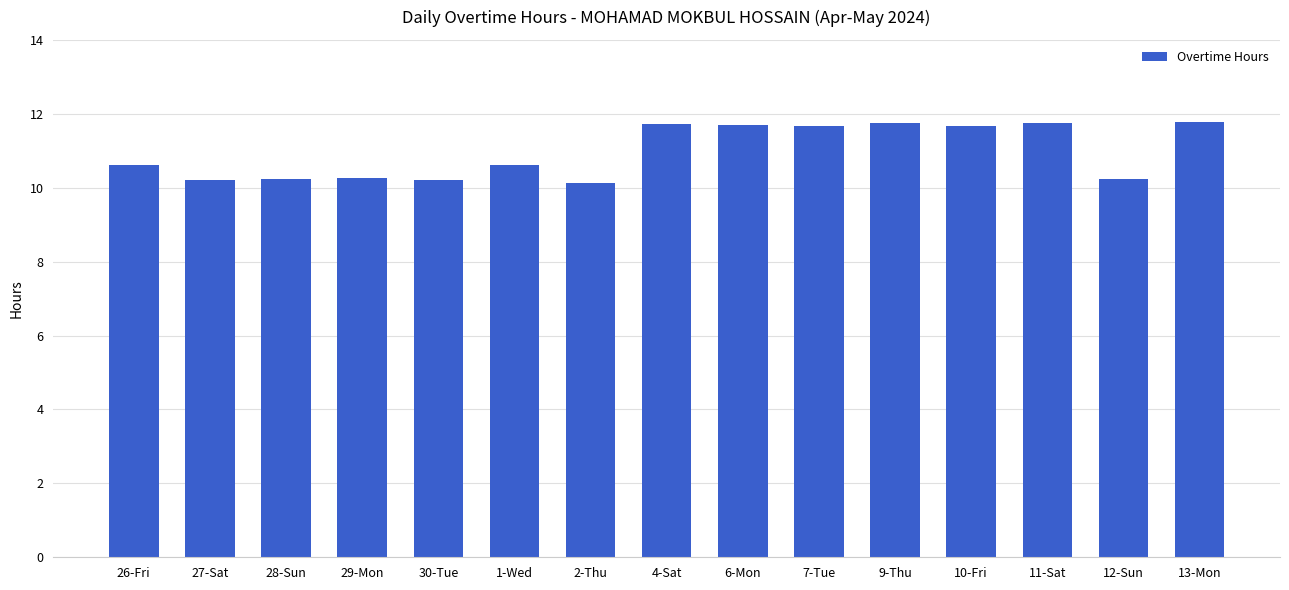

How many data points does each series have?

15